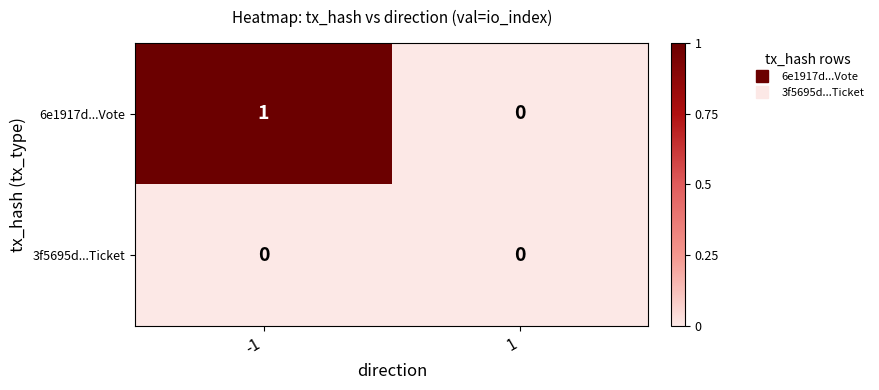

Which series has the largest total across all categories?

6e1917d...Vote